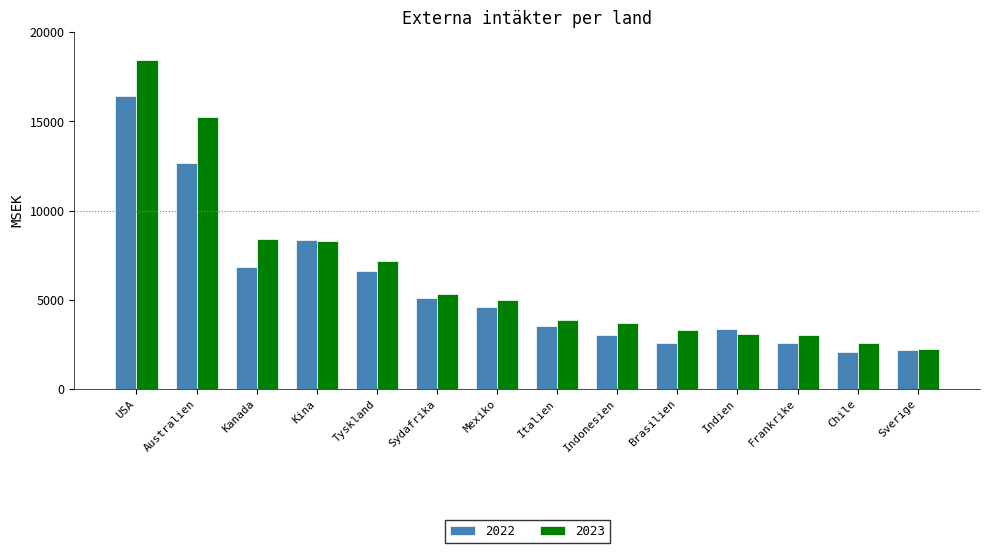

Which series changed the most between Mexiko and Italien?

2023